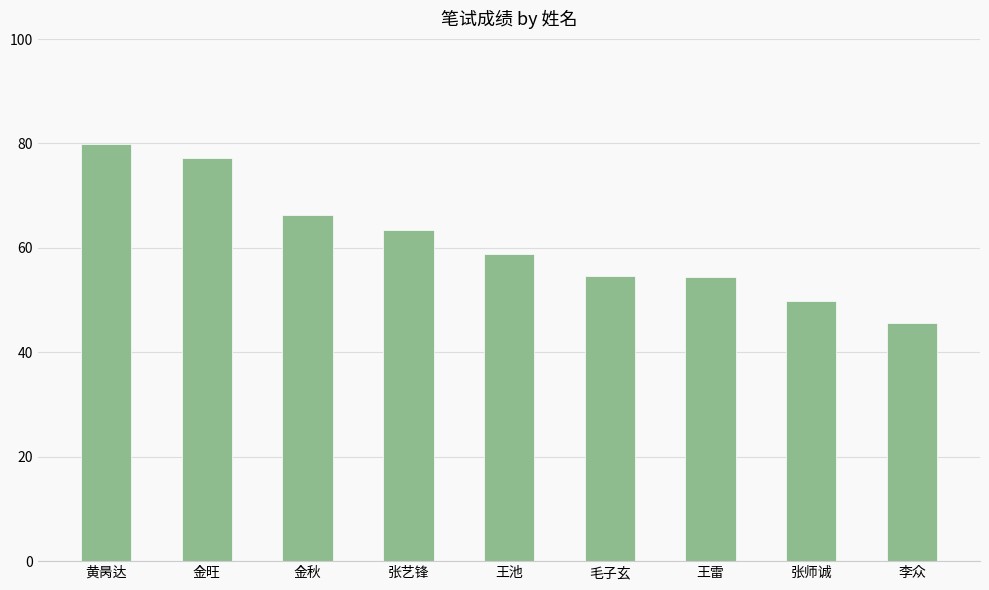

At which label is the value closest to 62?

张艺锋